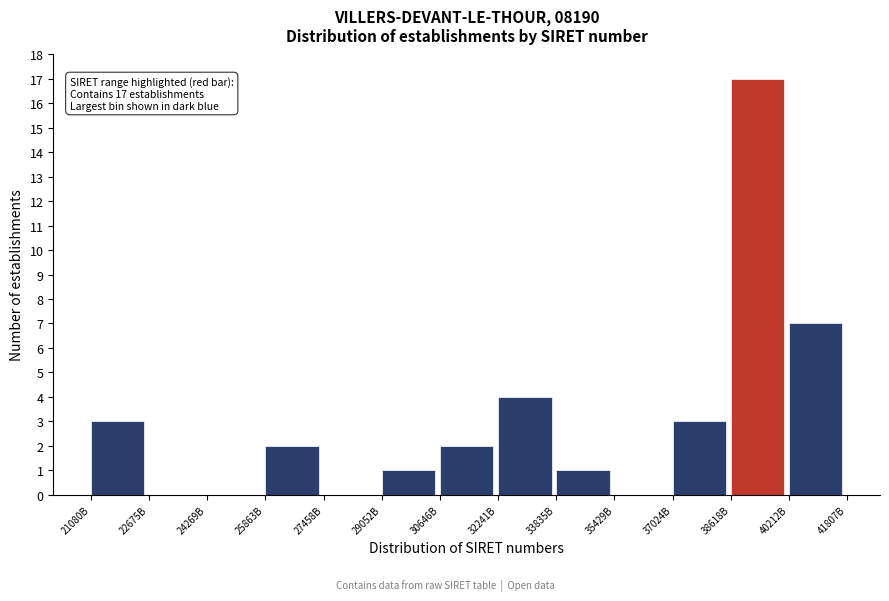

Reading right to left, list all the values displayed in this chart.

40212B=7	38618B=17	37024B=3	35429B=0	33835B=1	32241B=4	30646B=2	29052B=1	27458B=0	25863B=2	24269B=0	22675B=0	21080B=3